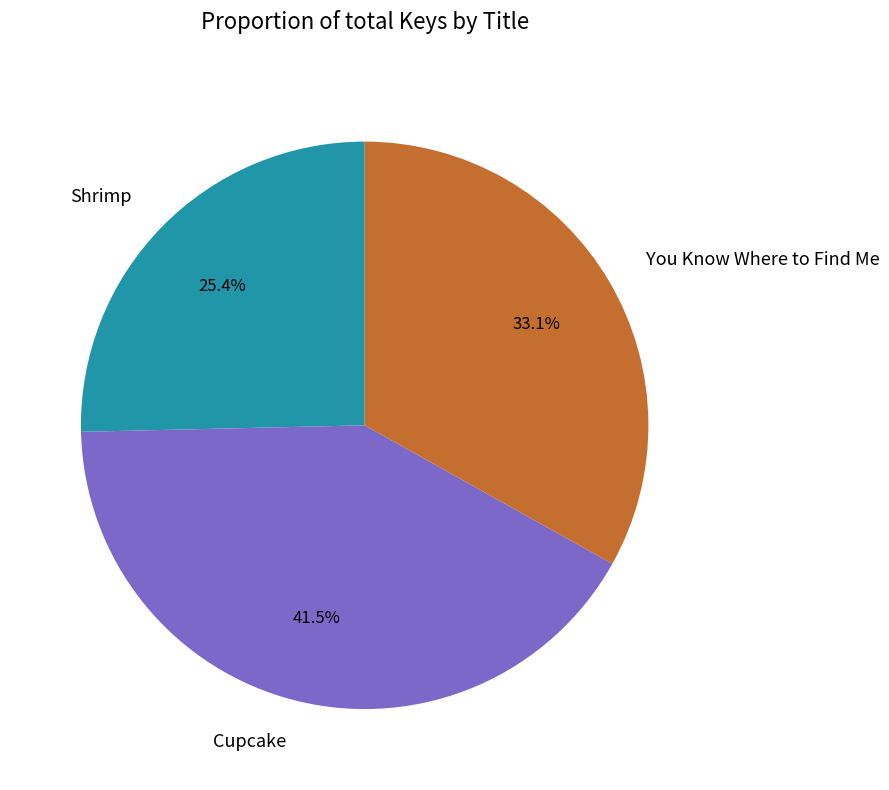

What percentage is NOT represented by You Know Where to Find Me?

66.9%